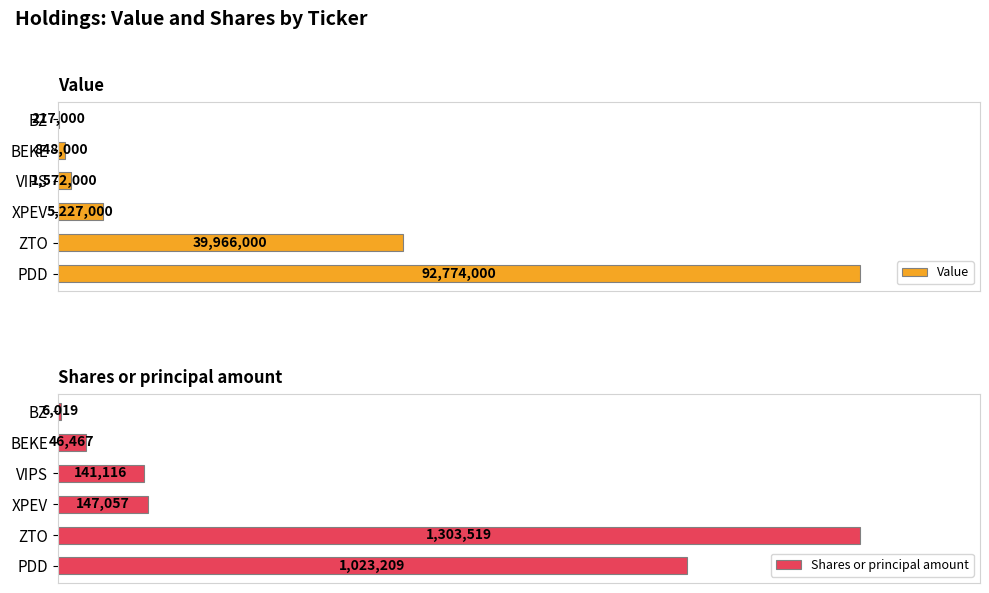

Between ZTO and BEKE, which series saw the biggest shift?

Shares or principal amount